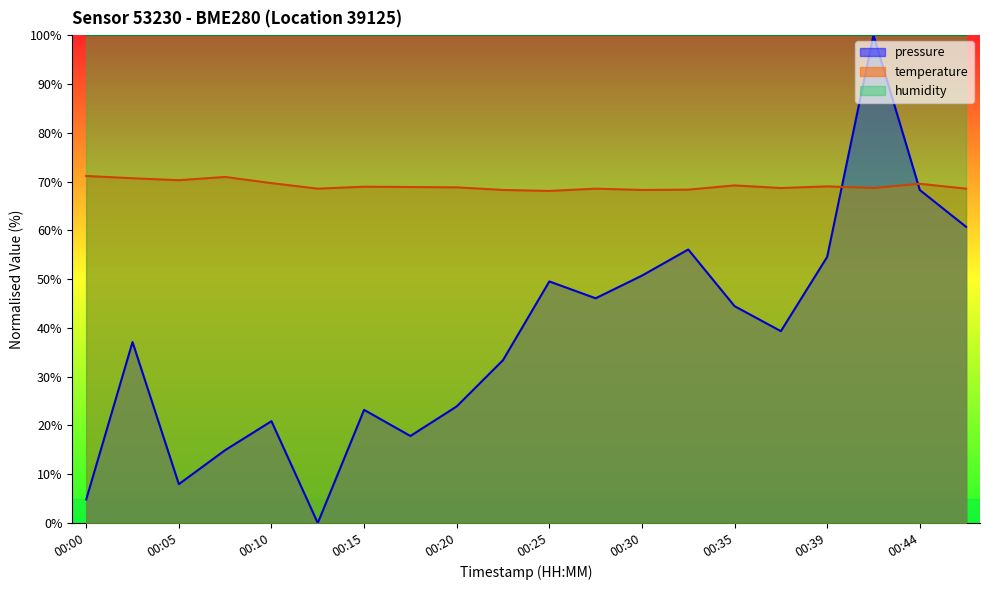

Reading right to left, list all the values displayed in this chart.

pressure: 00:47=60.7	00:44=68.3	00:42=100.0	00:39=54.5	00:37=39.3	00:35=44.5	00:32=56.1	00:30=50.7	00:27=46.1	00:25=49.5	00:22=33.4	00:20=23.9	00:17=17.8	00:15=23.2	00:12=0.0	00:10=20.9	00:08=14.9	00:05=8.0	00:03=37.1	00:00=4.8
temperature: 00:47=68.5	00:44=69.5	00:42=68.7	00:39=69.0	00:37=68.7	00:35=69.2	00:32=68.3	00:30=68.3	00:27=68.5	00:25=68.1	00:22=68.3	00:20=68.8	00:17=68.9	00:15=68.9	00:12=68.5	00:10=69.7	00:08=70.9	00:05=70.3	00:03=70.7	00:00=71.1